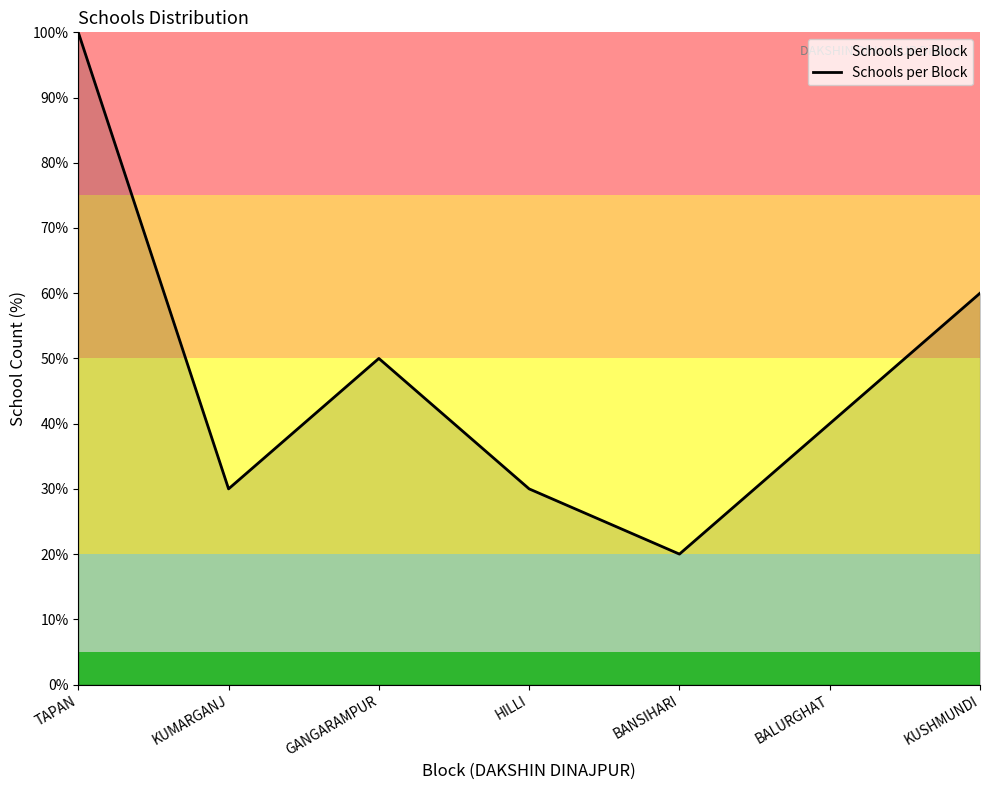

How many lines are shown in the chart?

1